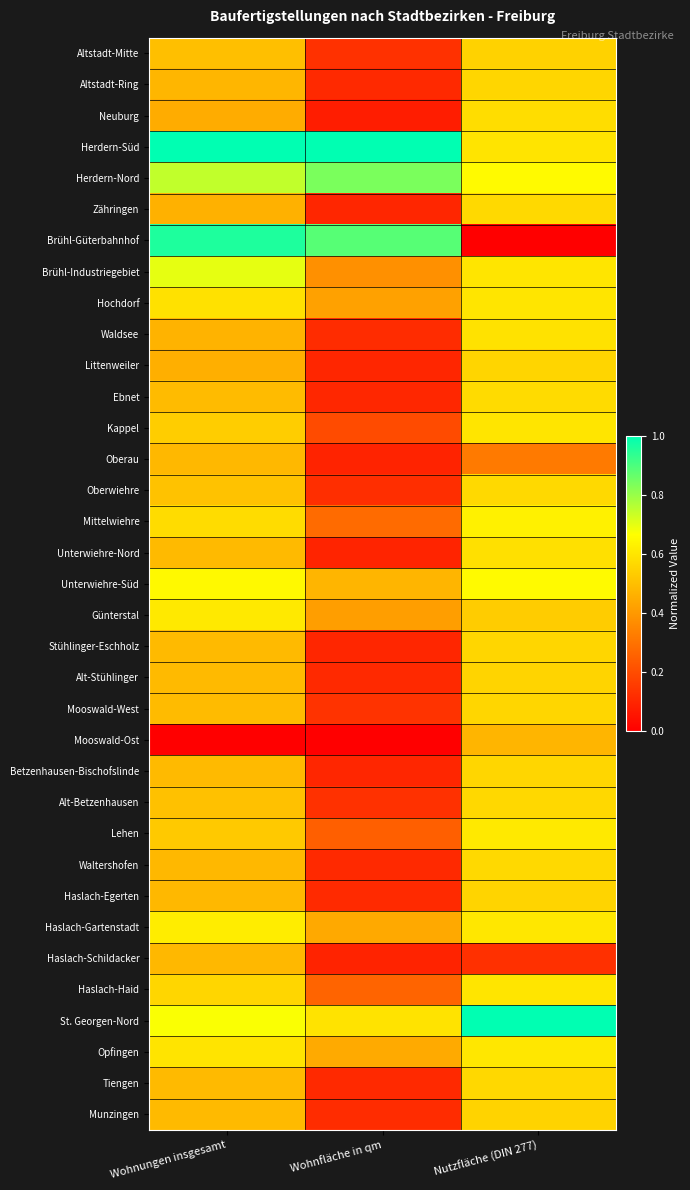

At which category is the sum across all series the highest?

Nutzfläche (DIN 277)